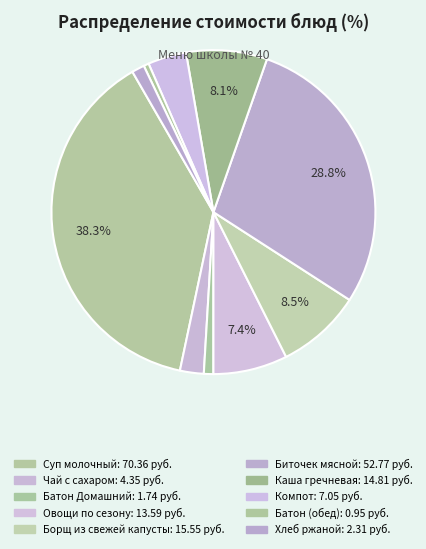

How many slices are in this pie chart?

10